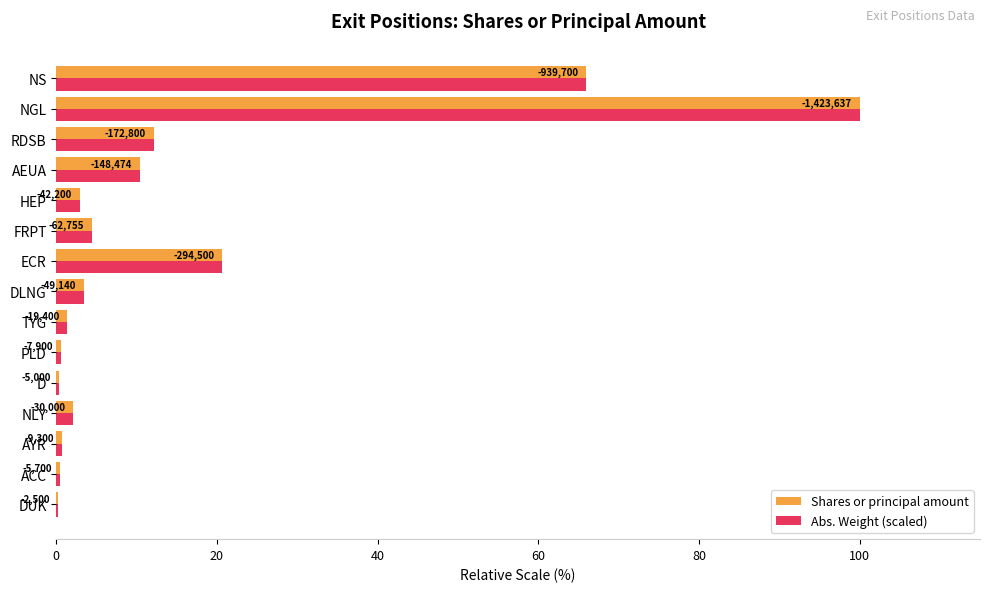

Which series has the widest spread of values?

Shares or principal amount